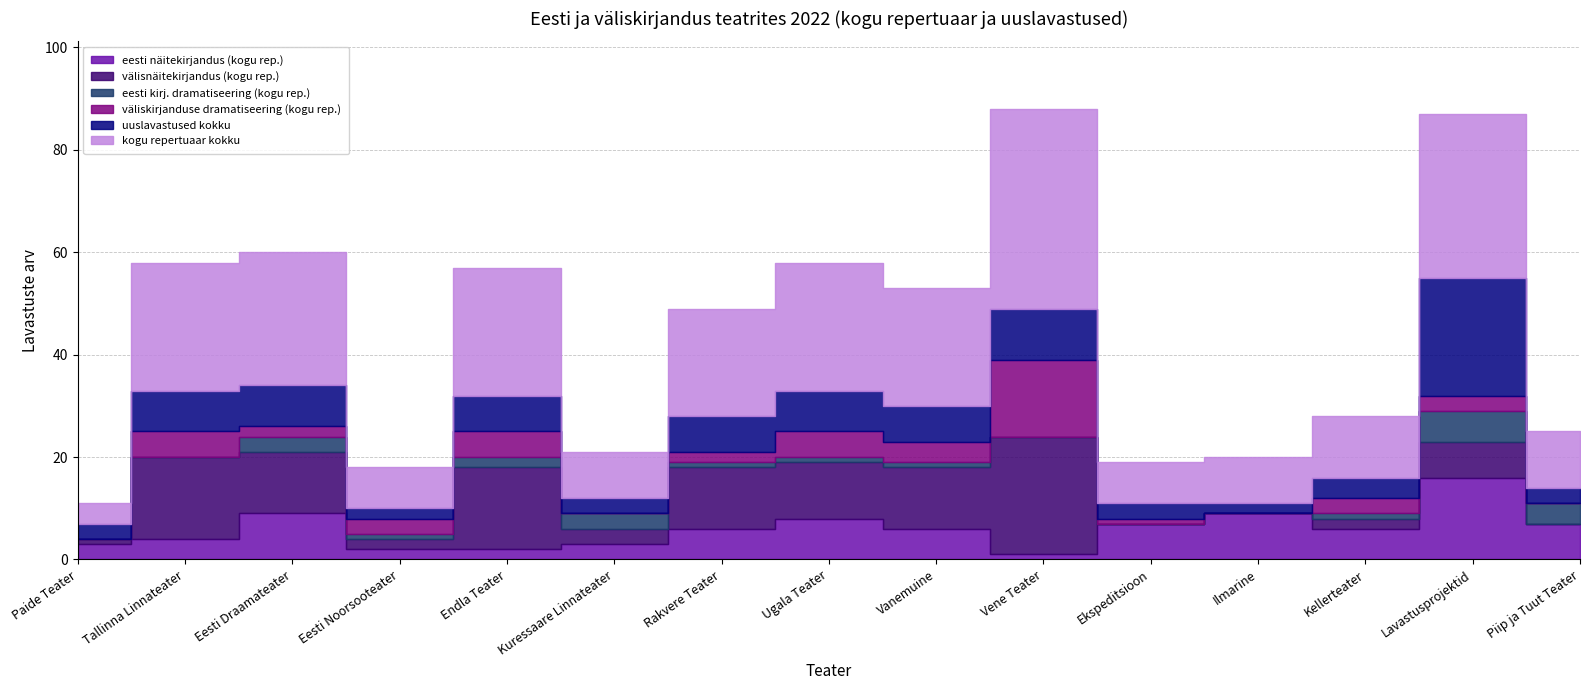

Which label corresponds to the smallest value in the chart?

Ekspeditsioon